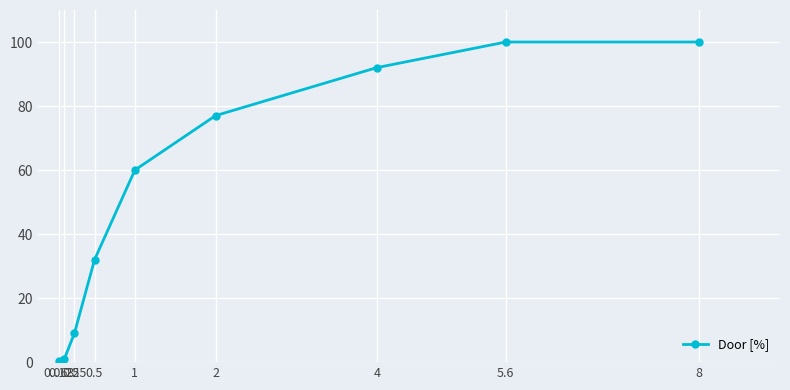

Read the value at 8.

100.0